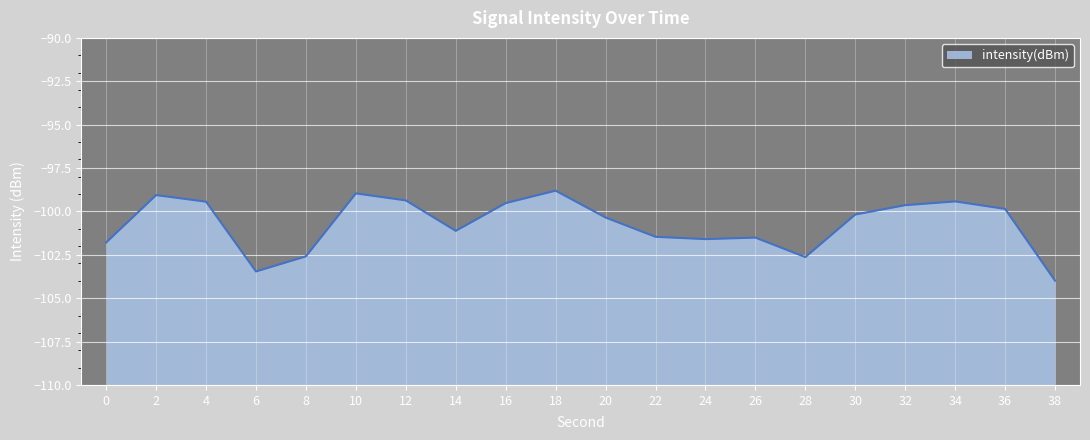

How many points are lower than both their immediate neighbors (excluding endpoints)?

4